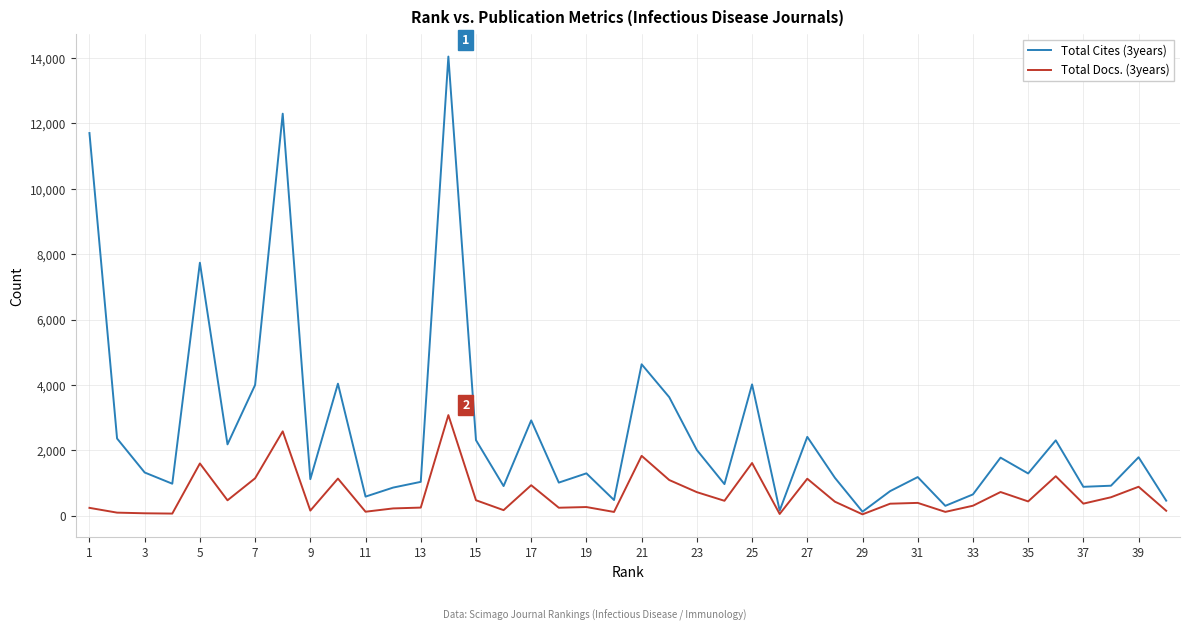

List the series in order of their peak value, lowest first.

Total Docs. (3years), Total Cites (3years)